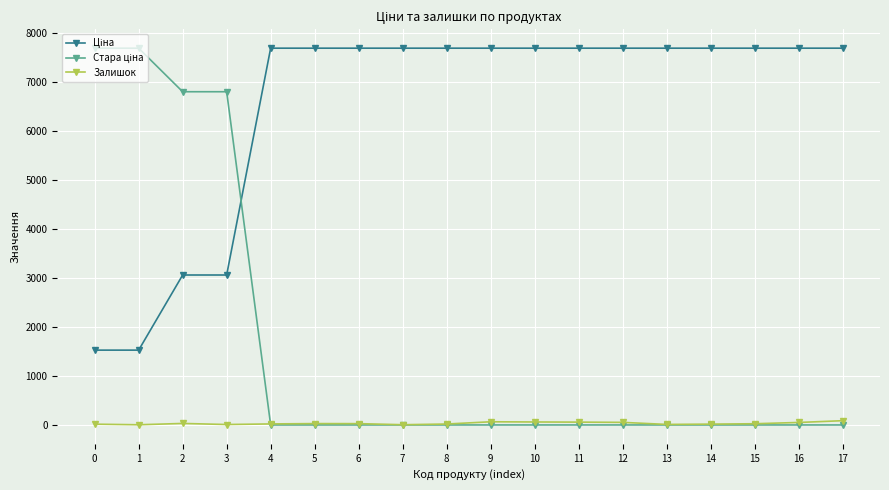

How many intersections are there between Стара ціна and Залишок?

1